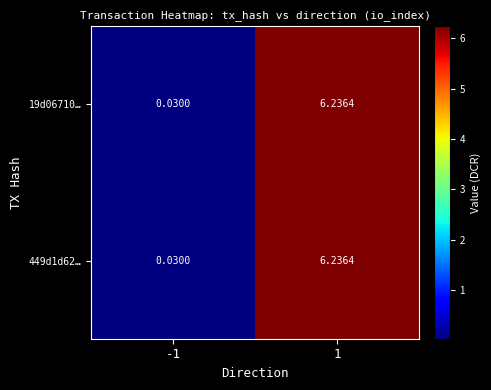

Is the value of 19d06710… at -1 greater than the value of 449d1d62… at 1?

No